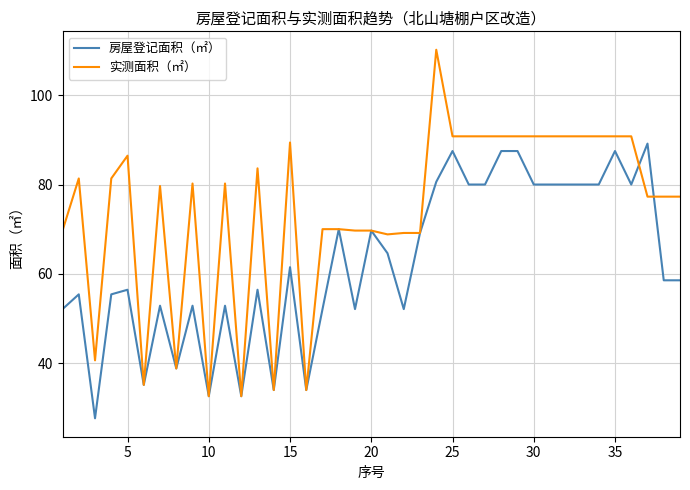

What is the greatest value displayed?

110.1